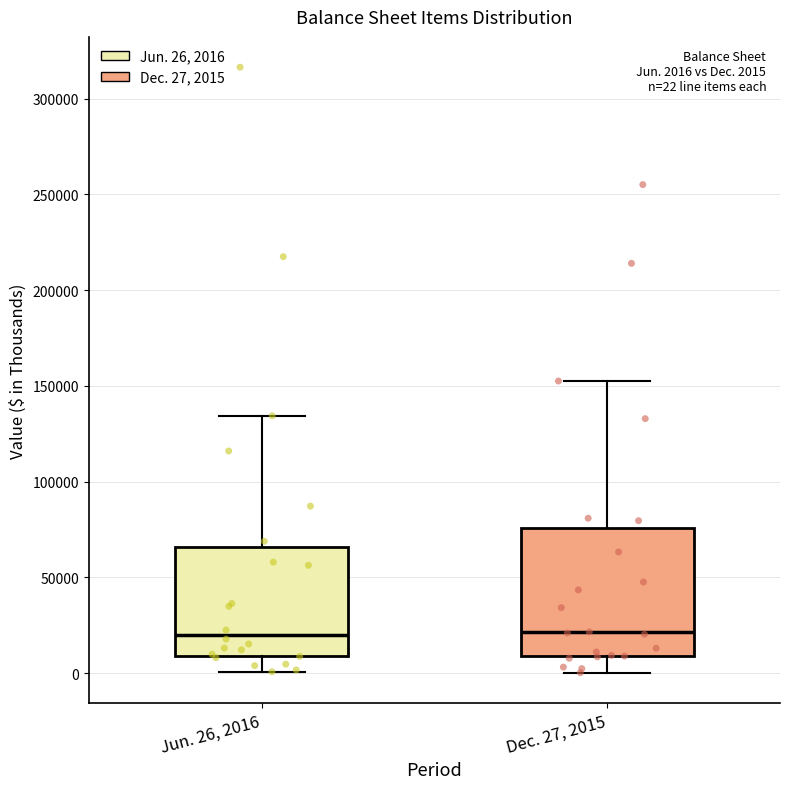

Comparing the boxes themselves (not the whiskers), which one is the tallest?

Dec. 27, 2015